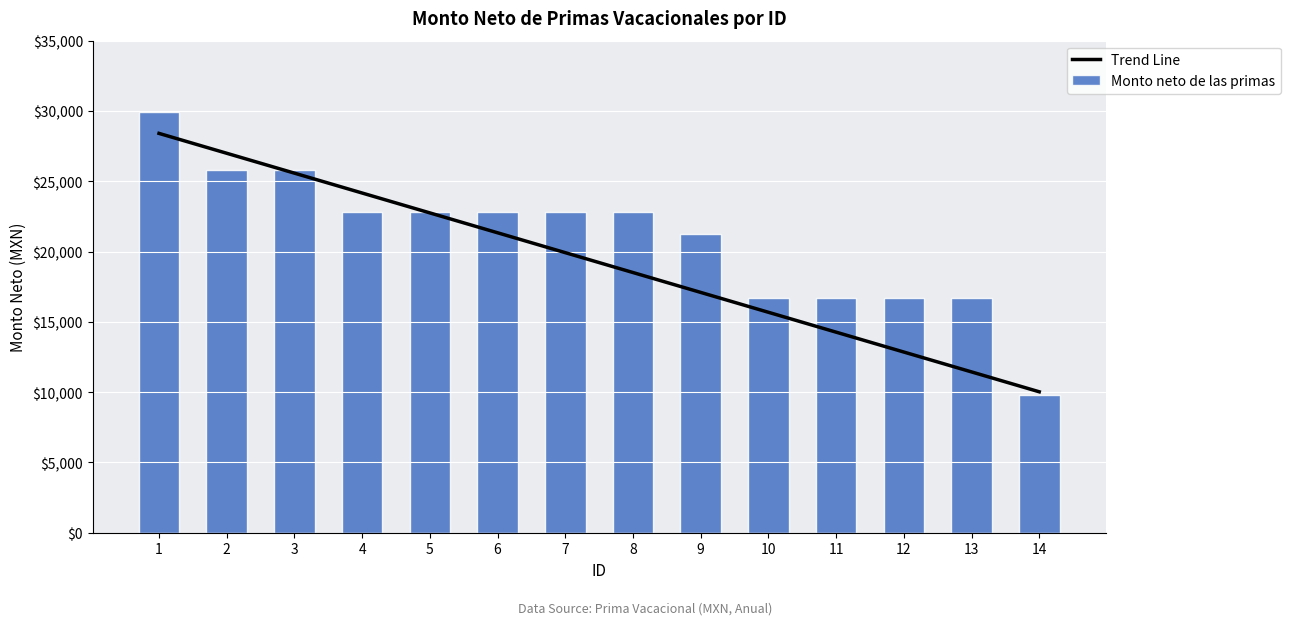

What are all the series names shown in the legend?

Trend Line, Monto neto de las primas